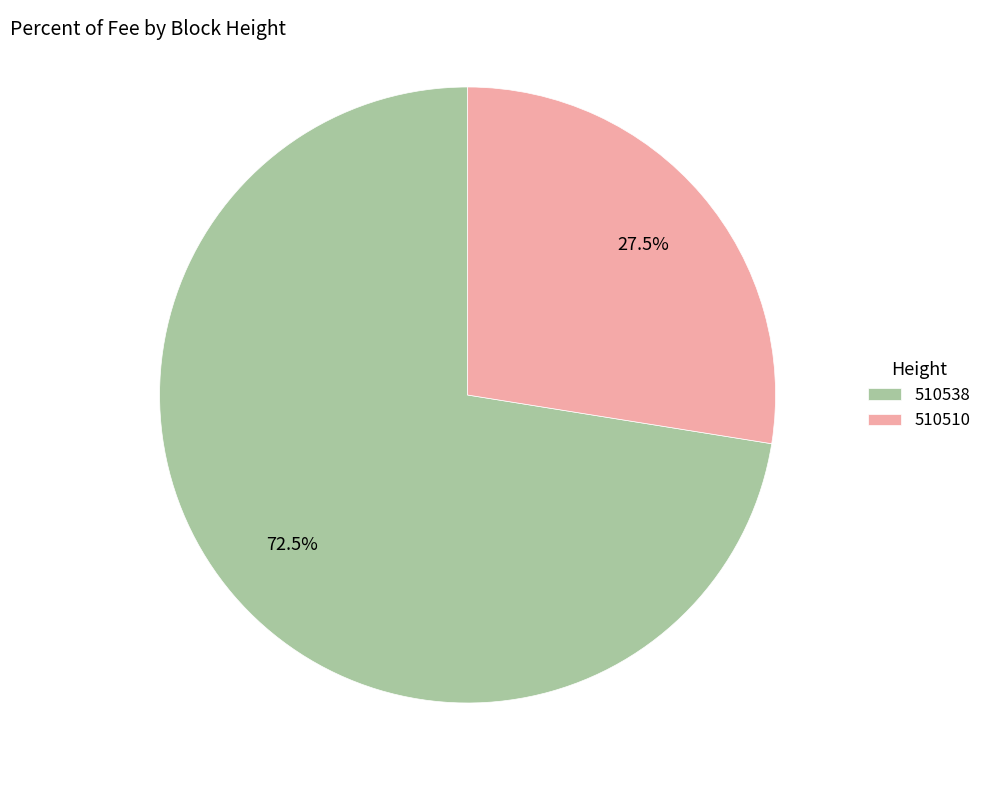

Which category has the biggest portion of the pie?

510538